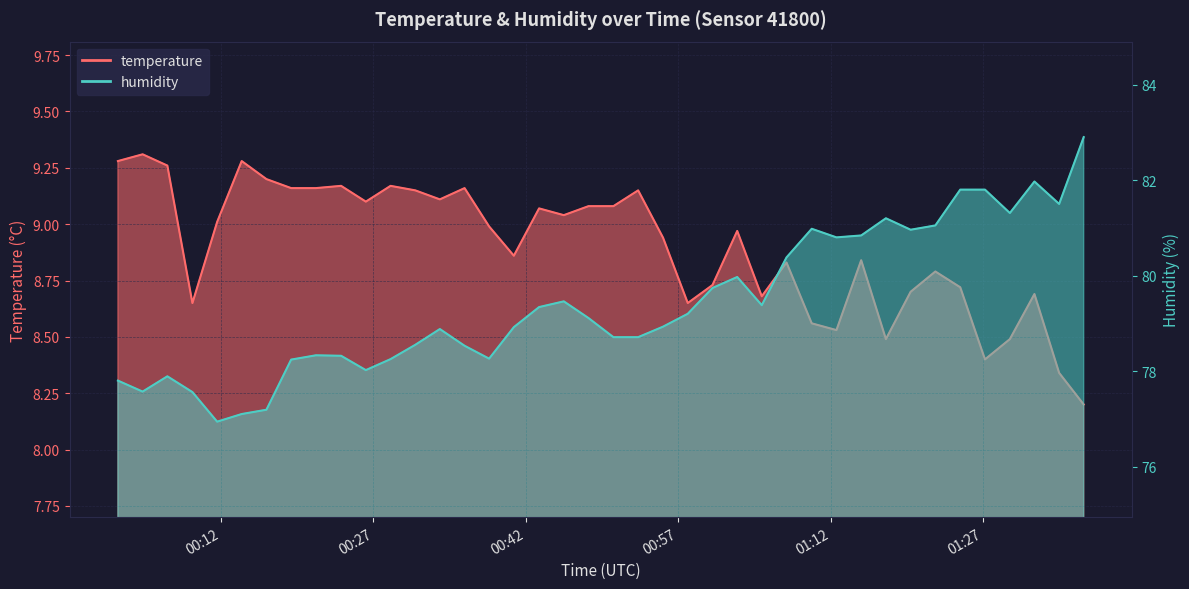

What is the difference between the maximum and second lowest values in the temperature series?

1.0